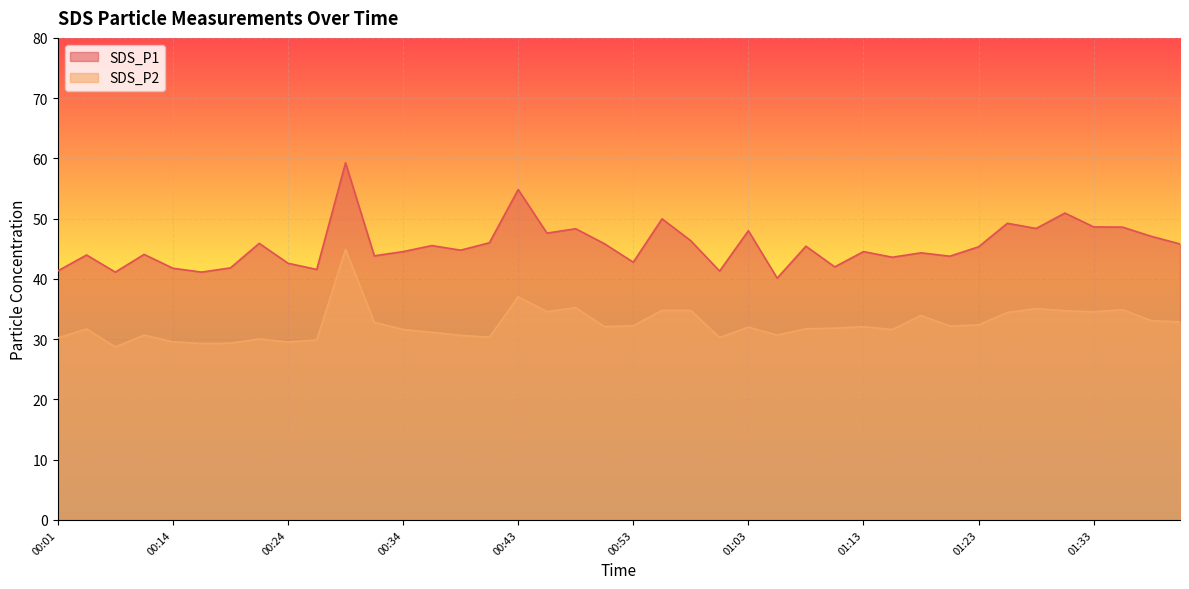

What is the difference between the maximum and second lowest values in the SDS_P1 series?

18.1